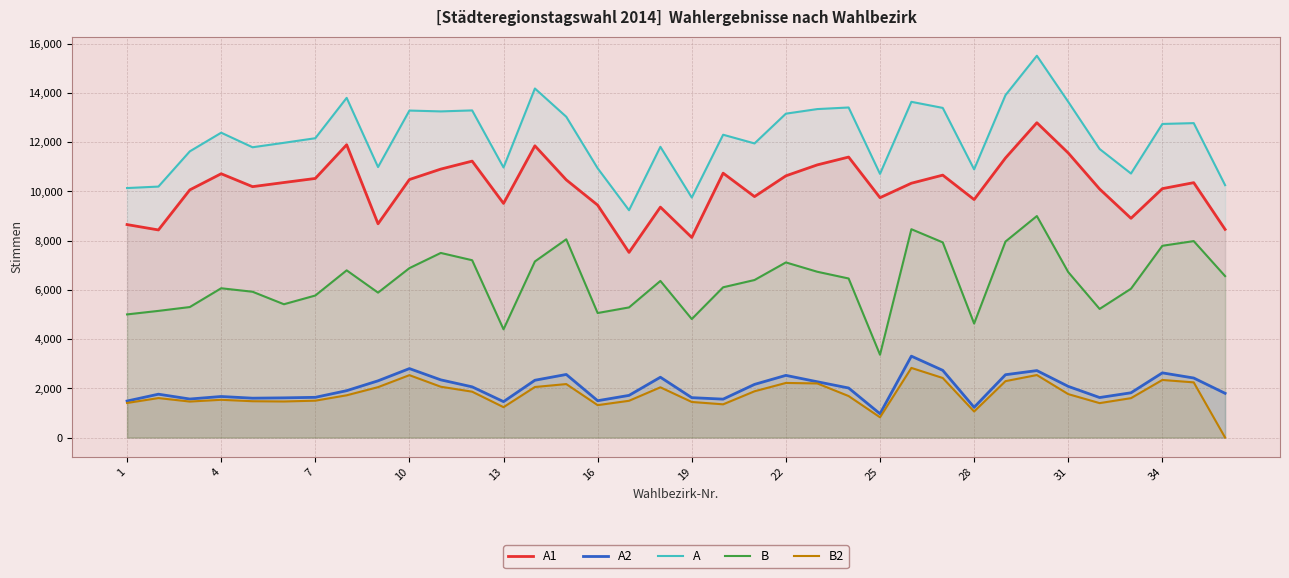

Reading right to left, transcribe all the data shown in this chart.

A1: 8457	10355	10112	8907	10097	11561	12790	11358	9668	10661	10332	9745	11395	11077	10632	9789	10741	8129	9361	7522	9443	10469	11852	9512	11230	10906	10482	8684	11895	10526	10361	10193	10717	10061	8434	8652
A2: 1797	2419	2628	1819	1626	2079	2721	2553	1228	2731	3307	967	2013	2267	2526	2160	1561	1621	2451	1713	1497	2563	2328	1459	2060	2344	2802	2305	1905	1634	1613	1600	1668	1566	1762	1484
A: 10254	12774	12740	10726	11723	13640	15511	13911	10896	13392	13639	10712	13409	13344	13158	11949	12302	9750	11812	9235	10940	13032	14180	10971	13290	13250	13284	10989	13800	12160	11974	11793	12385	11627	10196	10136
B: 6559	7981	7791	6046	5226	6722	8999	7963	4632	7929	8464	3365	6462	6736	7115	6400	6105	4815	6363	5287	5059	8054	7154	4397	7204	7500	6883	5888	6793	5770	5416	5924	6065	5302	5146	5003
B2: 0	2242	2340	1601	1399	1765	2540	2292	1059	2420	2829	824	1686	2199	2219	1880	1350	1446	2041	1494	1317	2173	2054	1235	1864	2065	2535	2048	1717	1498	1466	1476	1534	1463	1604	1405